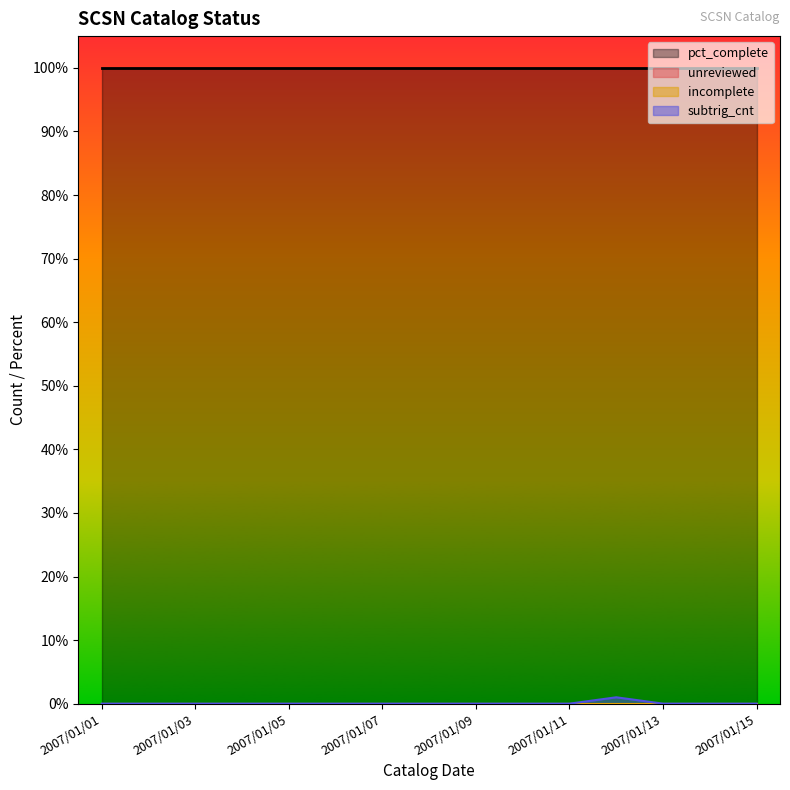

What is the spread (max minus min) of values at 2007/01/04?

100